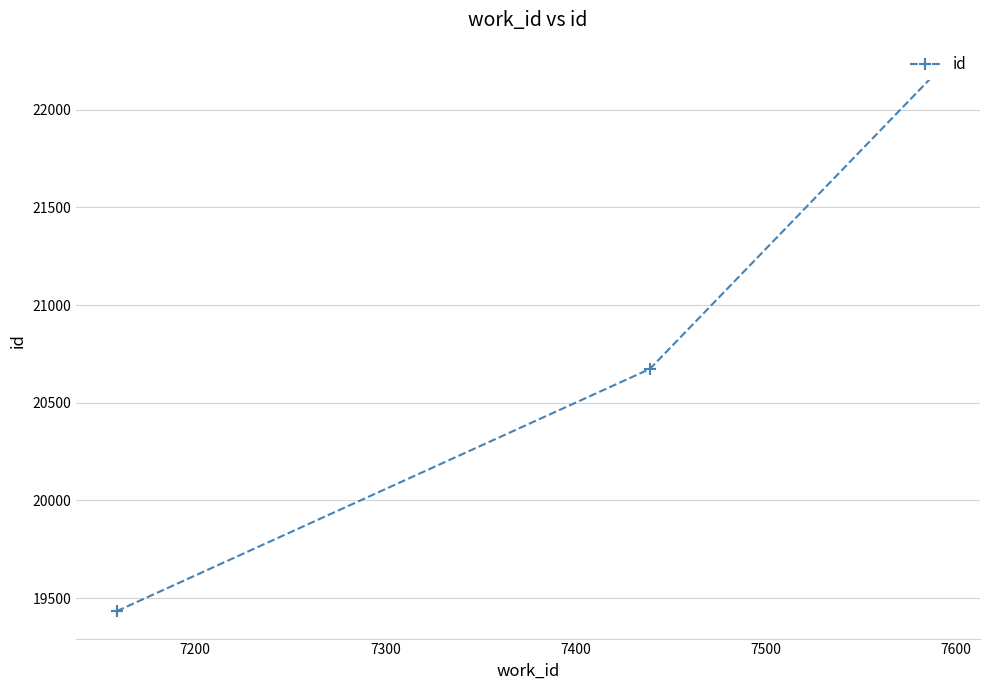

Which has a higher value, 7400 or 7200?

7400